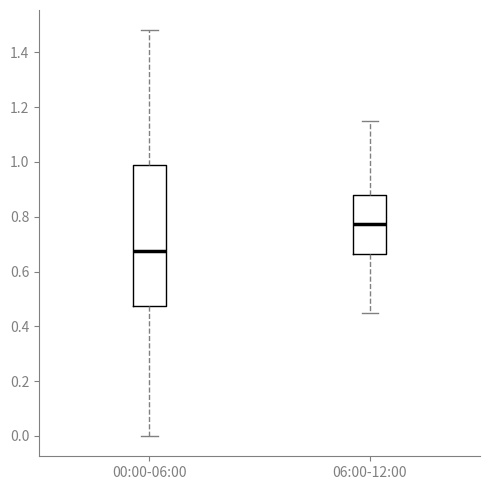

Reading left to right, transcribe this box plot: for each box, give where its median line is, the range the box spans, and where its two whiskers end, as read against the y-axis. The values are not printed on the chart, so give them approximately, as read against the axis.

00:00-06:00: median 0.68, box 0.48 to 1.00, whiskers 0.00 to 1.48
06:00-12:00: median 0.78, box 0.66 to 0.88, whiskers 0.46 to 1.16